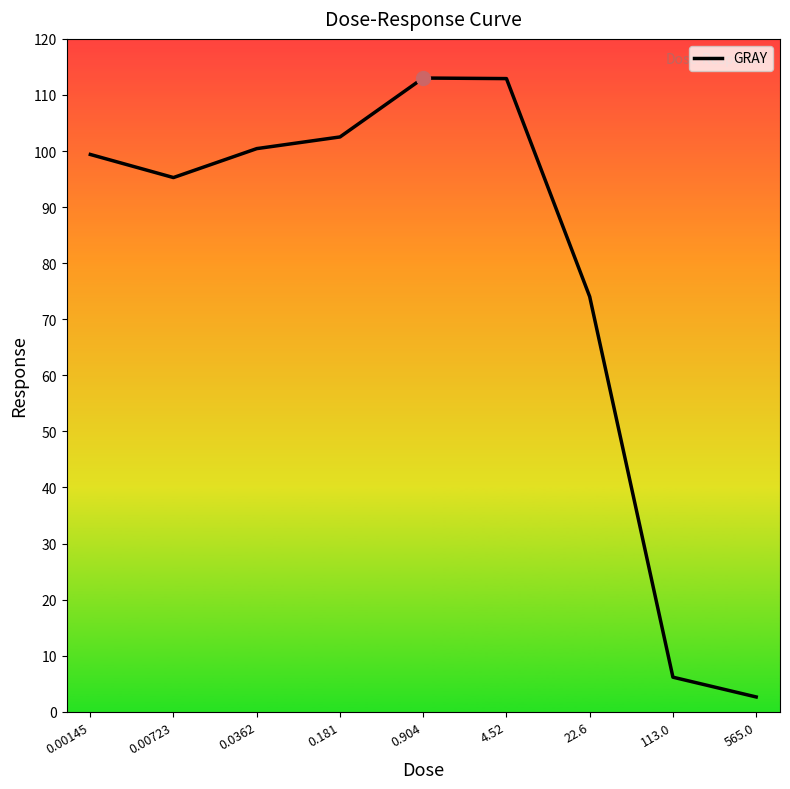

Between 0.0362 and 0.181, which is larger?

0.181